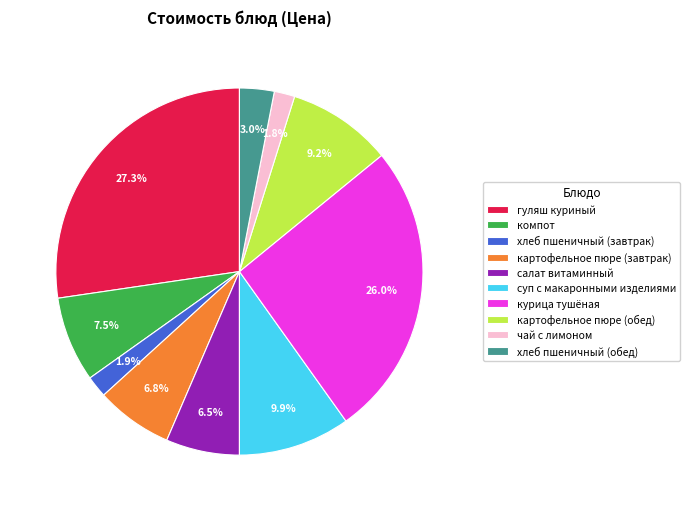

What percentage is the курица тушёная slice, to the nearest percent?

26%